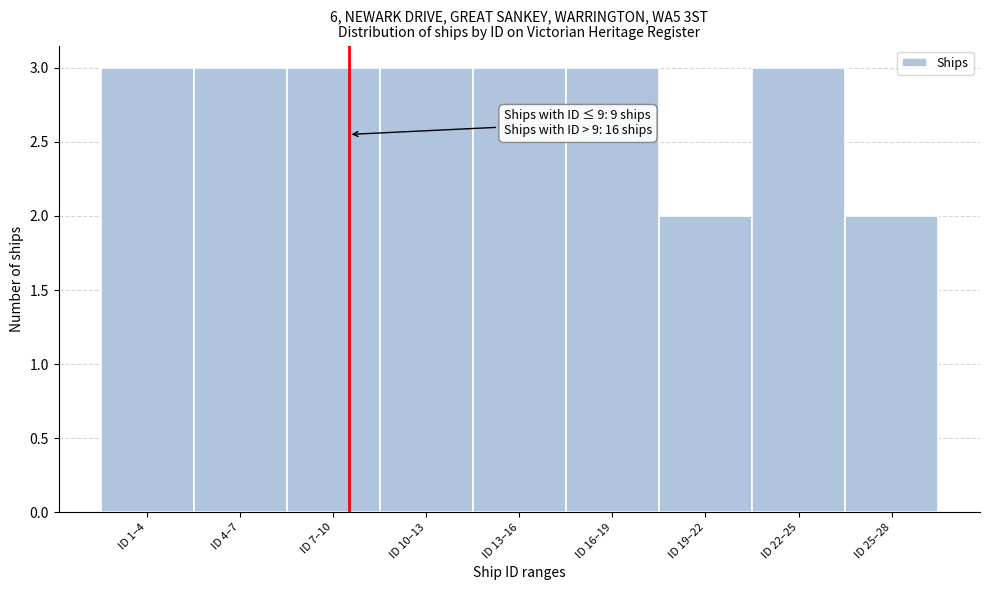

Reading right to left, transcribe all the data shown in this chart.

ID 25–28=2	ID 22–25=3	ID 19–22=2	ID 16–19=3	ID 13–16=3	ID 10–13=3	ID 7–10=3	ID 4–7=3	ID 1–4=3